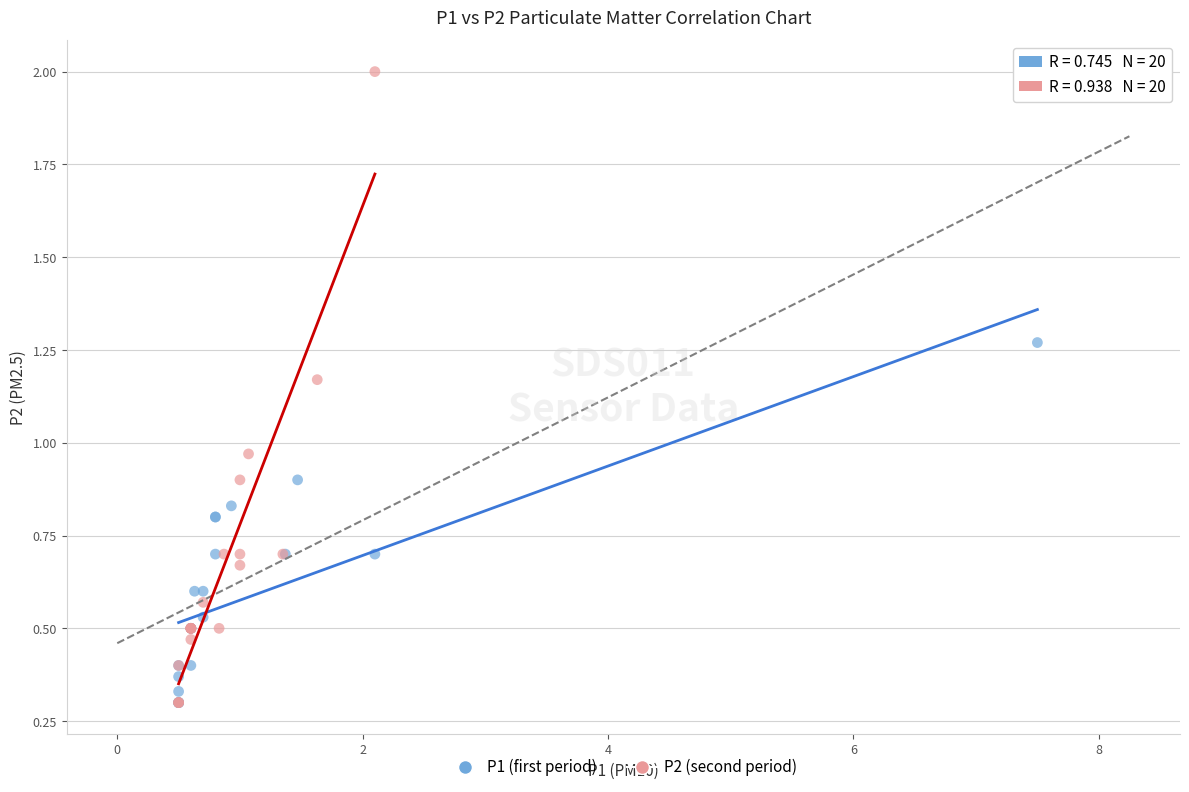

Which series contains the highest Y value?

P2 (second period)